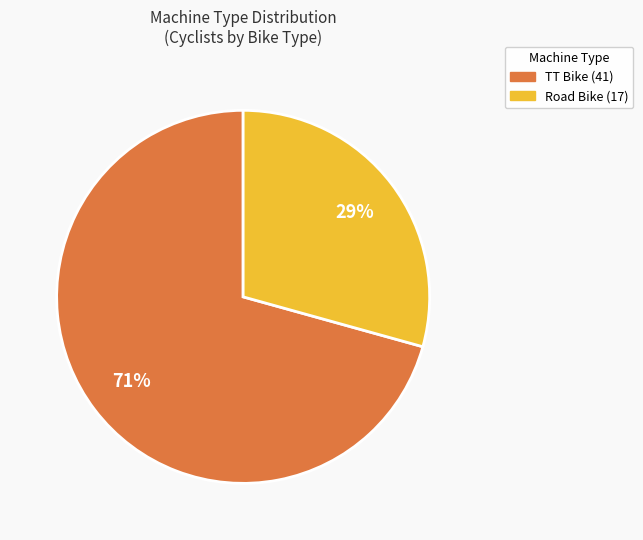

Which slice is the smallest?

Road Bike